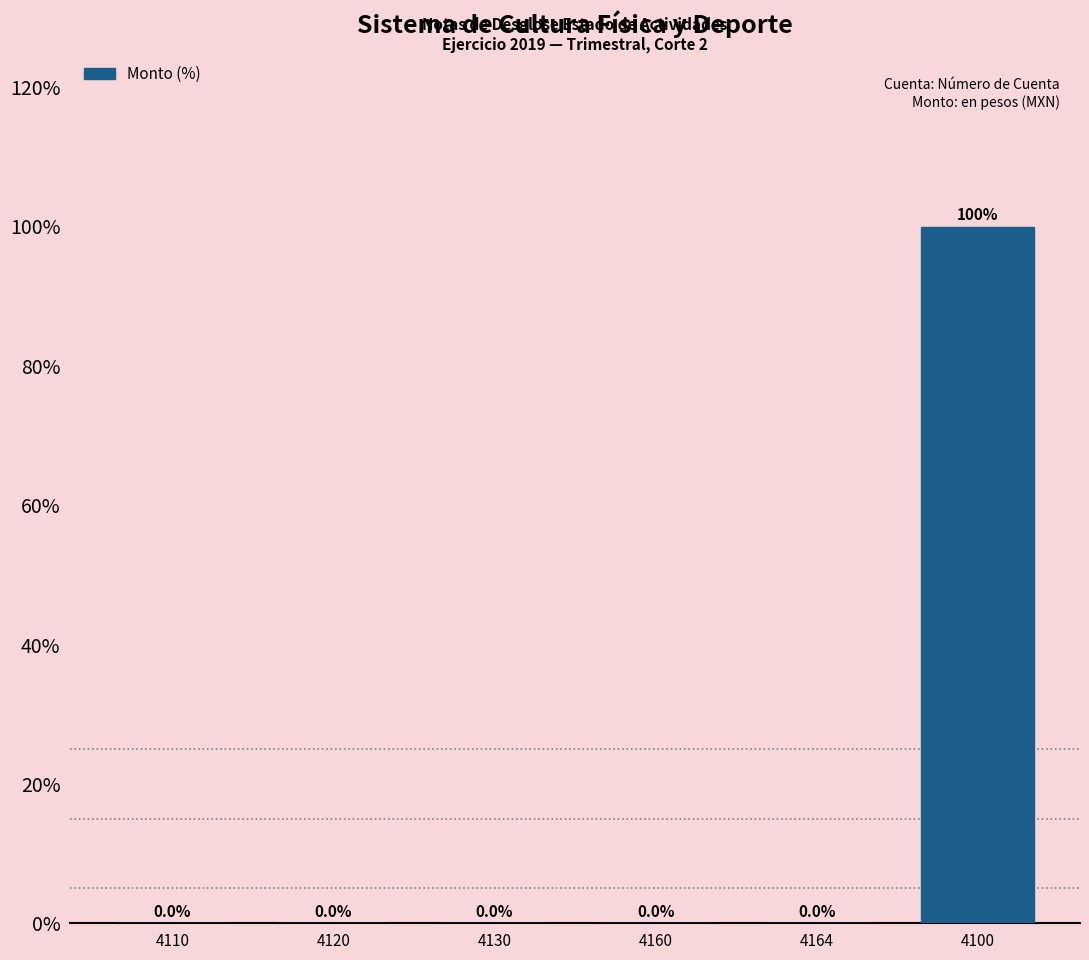

What is the sum of all values?

100.0